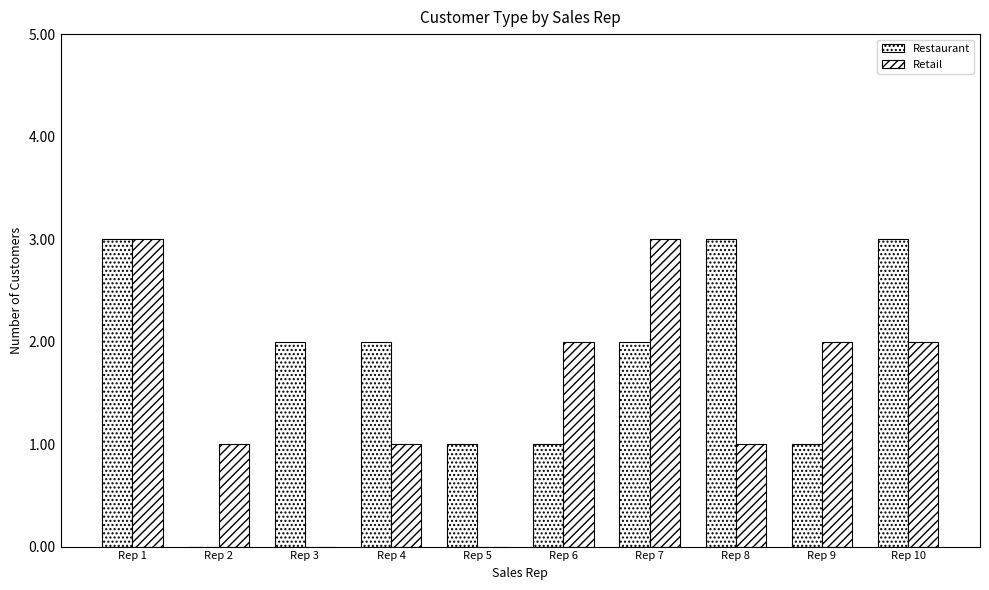

Count the number of categories in the chart.

10